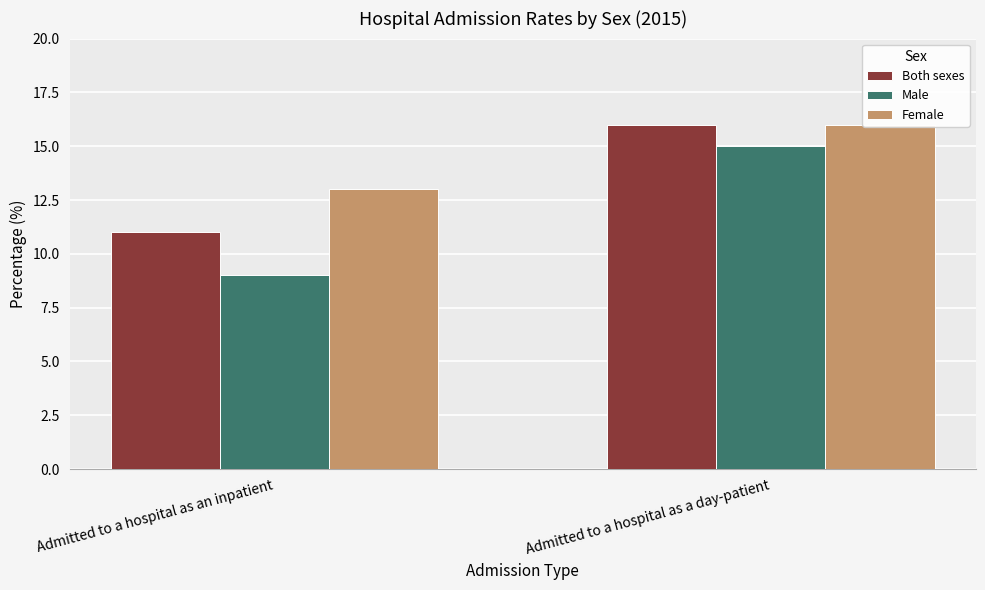

What value does the Female series have at Admitted to a hospital as a day-patient?

16